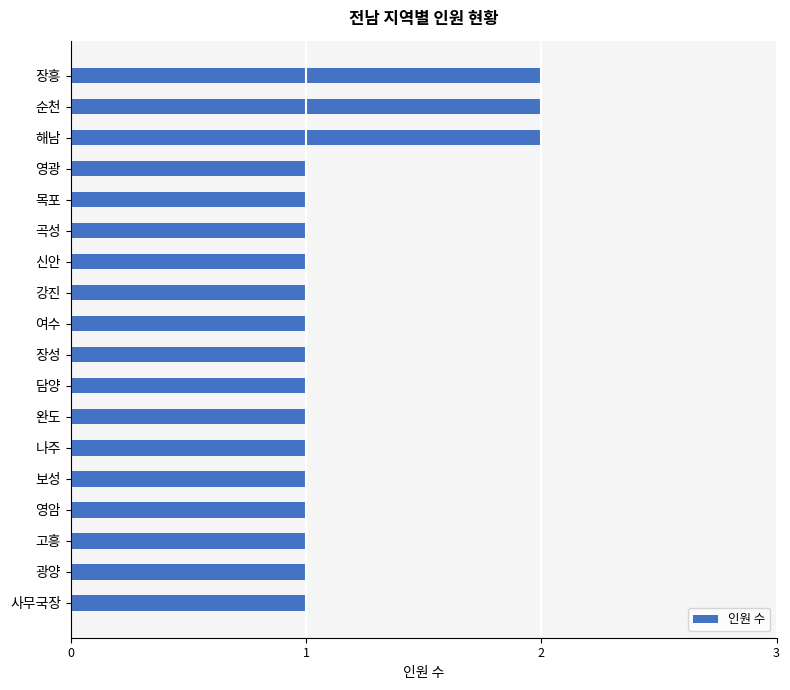

Is it true that the value at 신안 is 1?

True